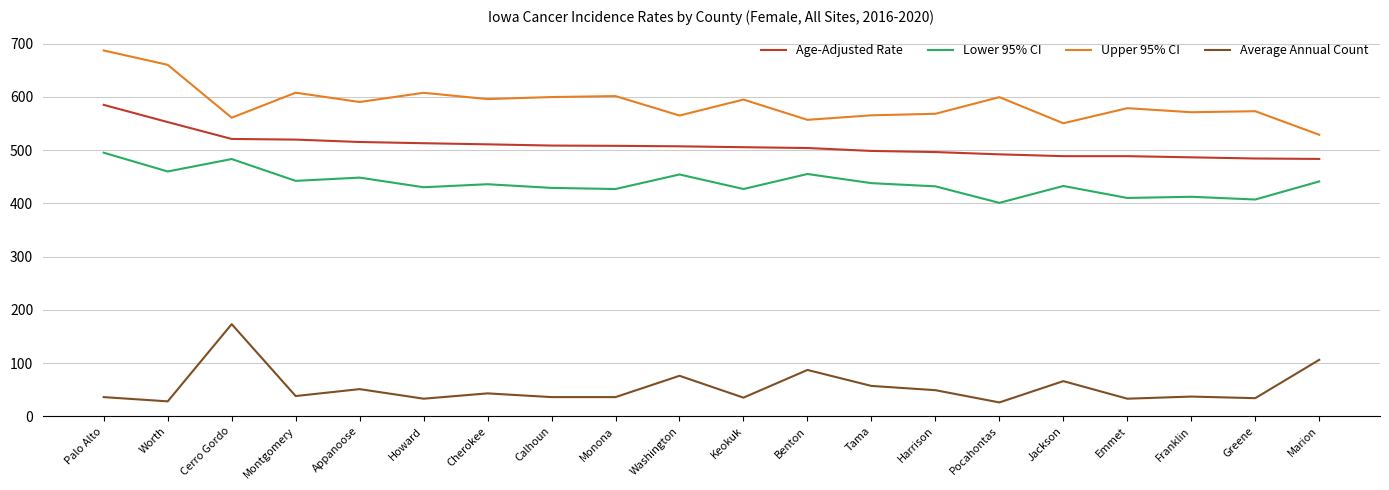

True or false: Upper 95% CI and Average Annual Count intersect in this chart.

False